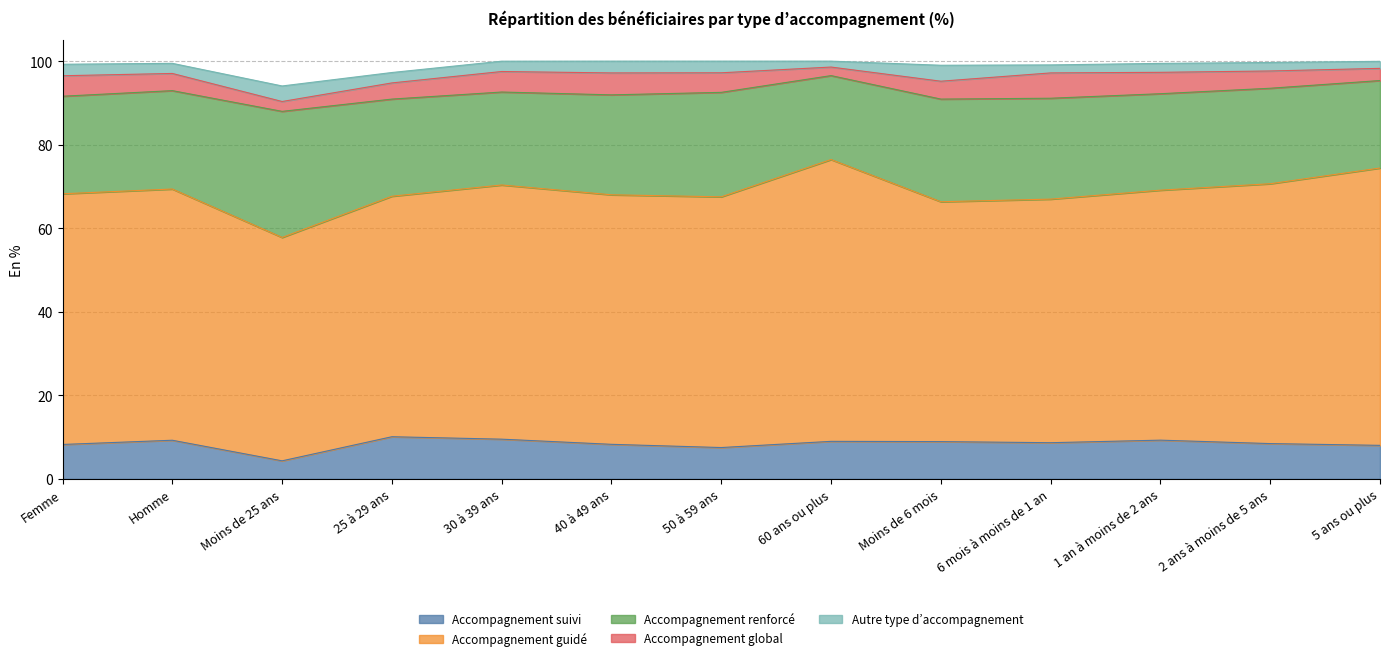

Reading right to left, transcribe all the data shown in this chart.

Accompagnement suivi: 5 ans ou plus=8.0	2 ans à moins de 5 ans=8.5	1 an à moins de 2 ans=9.3	6 mois à moins de 1 an=8.7	Moins de 6 mois=8.9	60 ans ou plus=9.0	50 à 59 ans=7.5	40 à 49 ans=8.3	30 à 39 ans=9.5	25 à 29 ans=10.1	Moins de 25 ans=4.3	Homme=9.3	Femme=8.3
Accompagnement guidé: 5 ans ou plus=66.4	2 ans à moins de 5 ans=62.2	1 an à moins de 2 ans=59.8	6 mois à moins de 1 an=58.3	Moins de 6 mois=57.4	60 ans ou plus=67.4	50 à 59 ans=60.0	40 à 49 ans=59.7	30 à 39 ans=60.8	25 à 29 ans=57.6	Moins de 25 ans=53.5	Homme=60.1	Femme=60.0
Accompagnement renforcé: 5 ans ou plus=20.9	2 ans à moins de 5 ans=22.9	1 an à moins de 2 ans=23.1	6 mois à moins de 1 an=24.1	Moins de 6 mois=24.6	60 ans ou plus=20.1	50 à 59 ans=25.0	40 à 49 ans=23.9	30 à 39 ans=22.2	25 à 29 ans=23.2	Moins de 25 ans=30.2	Homme=23.5	Femme=23.3
Accompagnement global: 5 ans ou plus=2.9	2 ans à moins de 5 ans=4.1	1 an à moins de 2 ans=5.1	6 mois à moins de 1 an=6.1	Moins de 6 mois=4.3	60 ans ou plus=2.0	50 à 59 ans=4.7	40 à 49 ans=5.2	30 à 39 ans=4.9	25 à 29 ans=3.9	Moins de 25 ans=2.4	Homme=4.1	Femme=4.9
Autre type d’accompagnement: 5 ans ou plus=1.7	2 ans à moins de 5 ans=2.0	1 an à moins de 2 ans=2.1	6 mois à moins de 1 an=1.9	Moins de 6 mois=3.8	60 ans ou plus=1.4	50 à 59 ans=2.8	40 à 49 ans=2.8	30 à 39 ans=2.5	25 à 29 ans=2.5	Moins de 25 ans=3.7	Homme=2.4	Femme=2.8